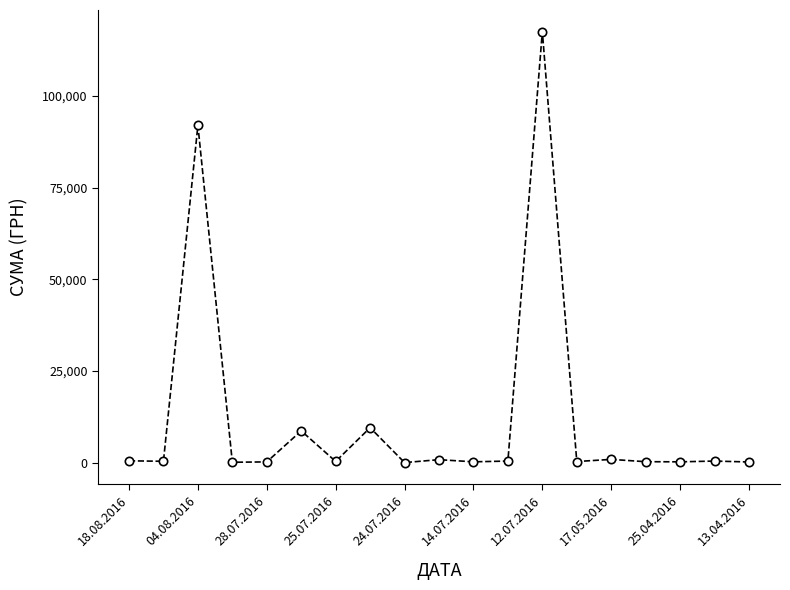

What is the value of the 13th point from the left?

117568.8